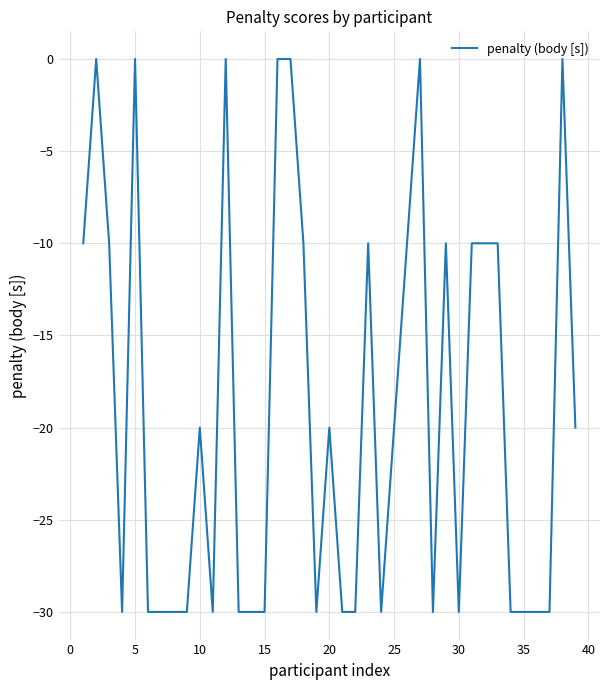

What is the minimum value shown in the chart?

-30